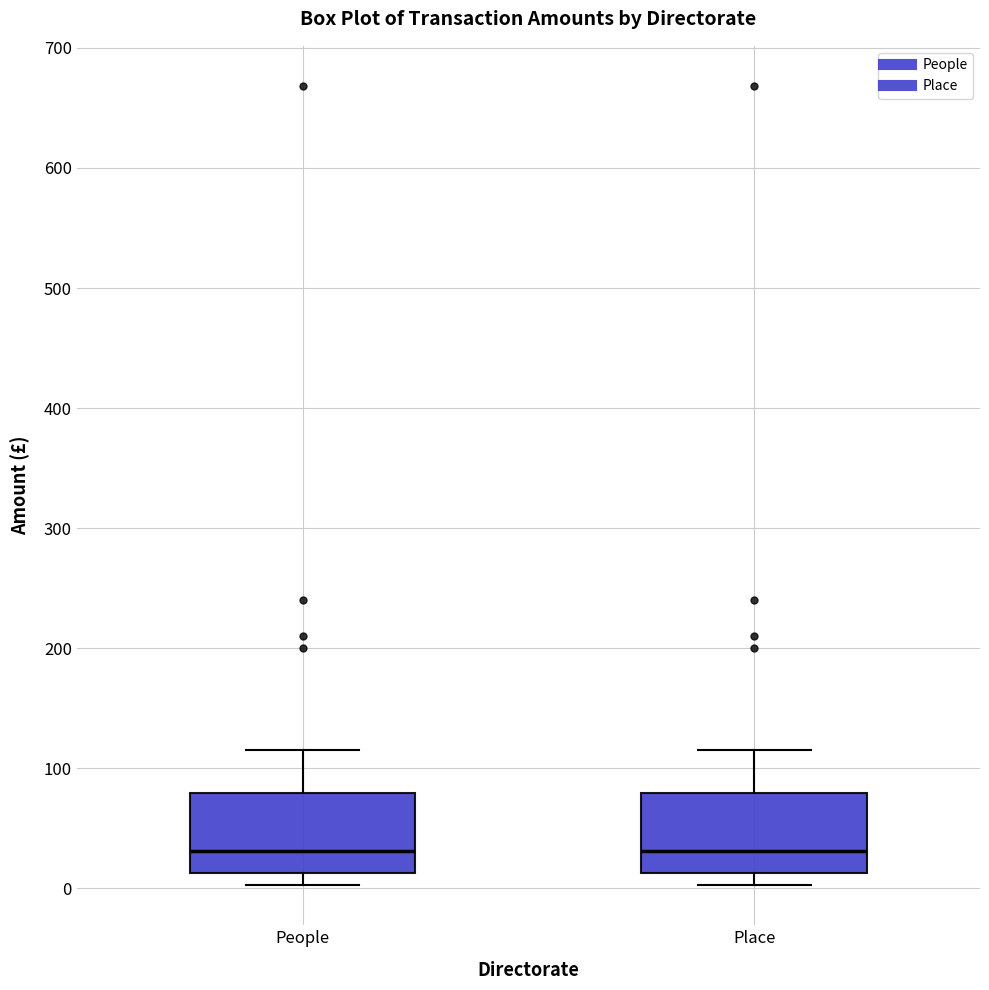

Reading left to right, read every box against the y-axis: the position of its median line, the range the box covers, and the ends of its whiskers. The values are not printed on the chart, so give them approximately, as read against the axis.

People: median 30, box 10 to 80, whiskers 0 to 120
Place: median 30, box 10 to 80, whiskers 0 to 120